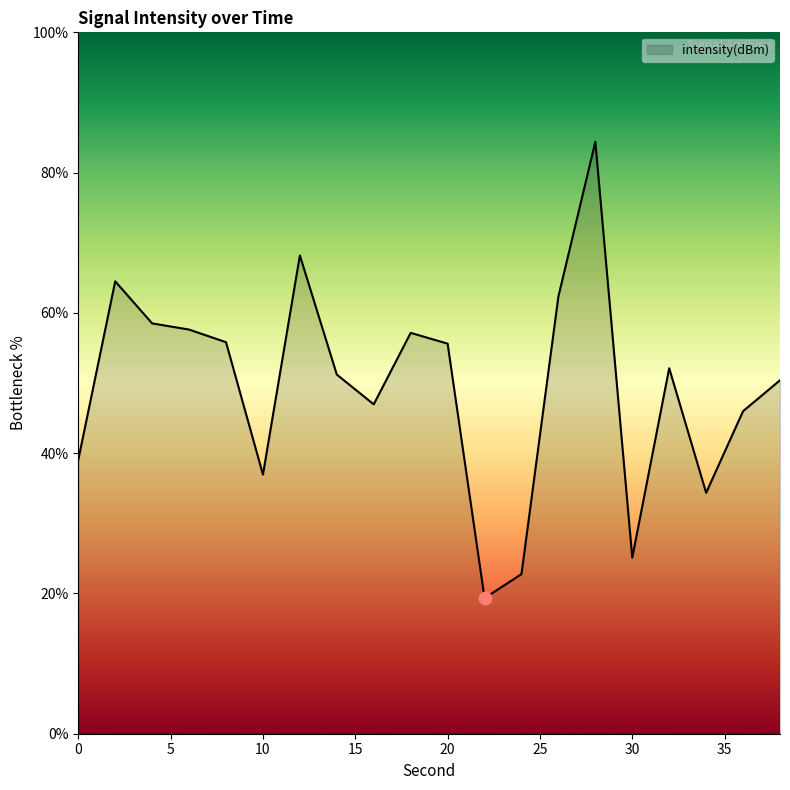

What is the maximum value shown in the chart?

84.4